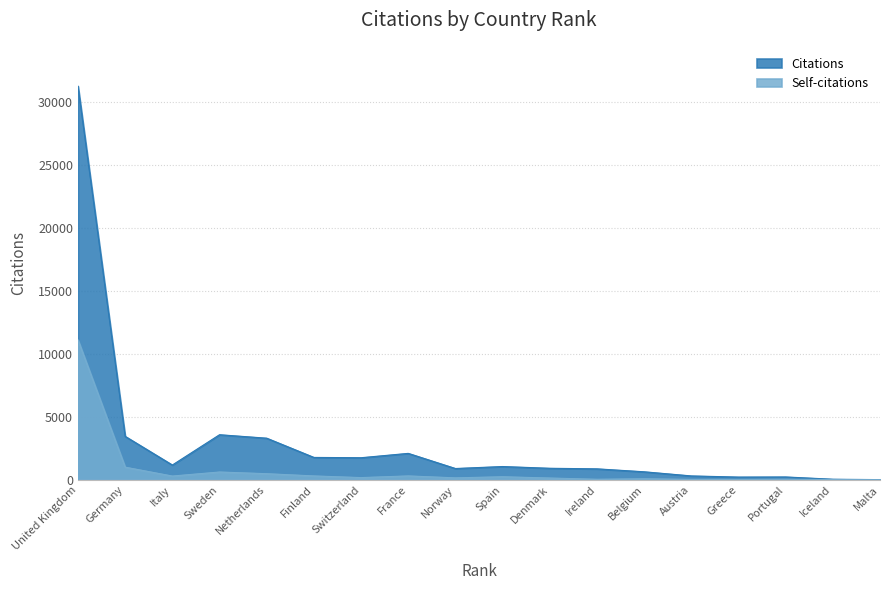

True or false: Self-citations and Citations intersect in this chart.

False